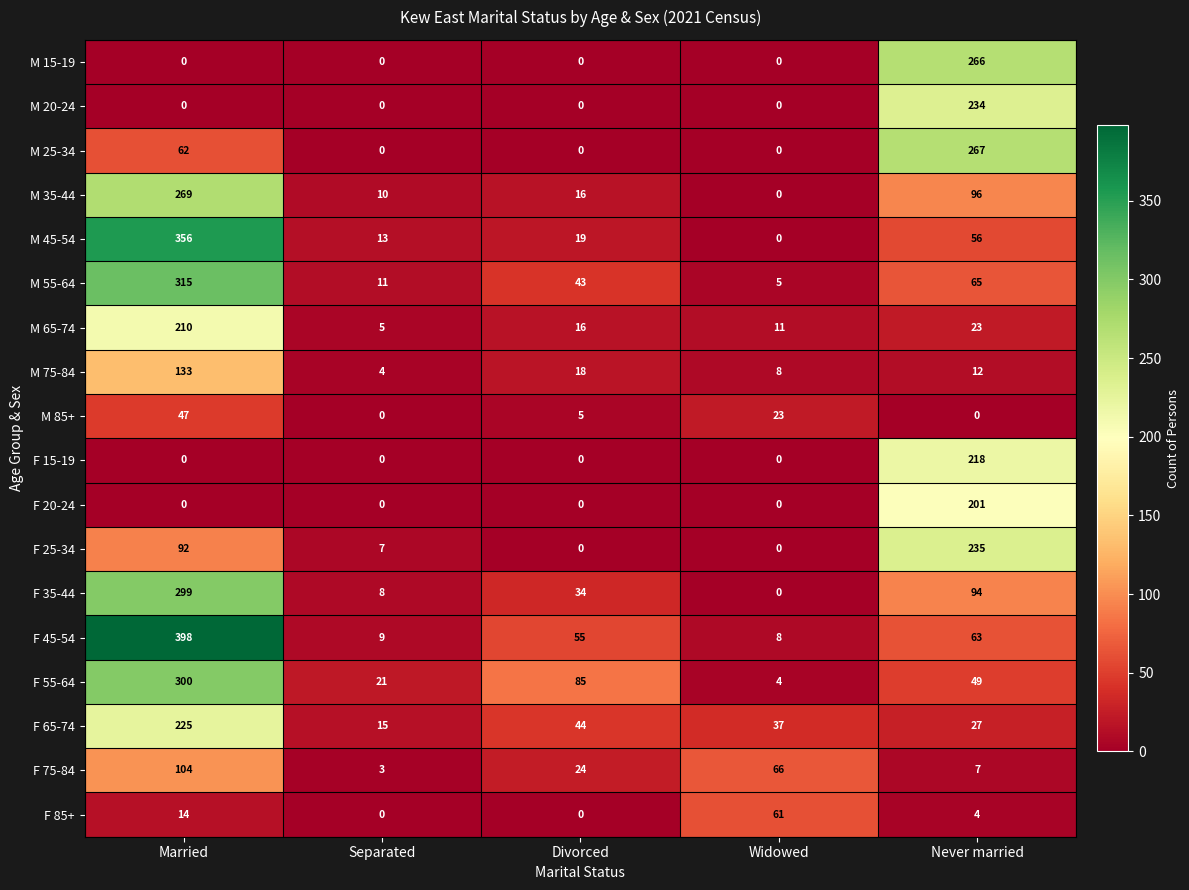

Which series has the largest total across all categories?

F 45-54